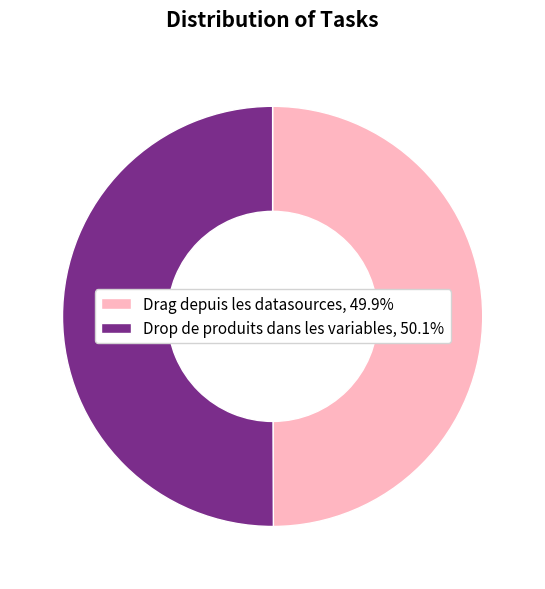

Is the sum of Drop de produits dans les variables, 50.1% and Drag depuis les datasources, 49.9% greater than half?

Yes